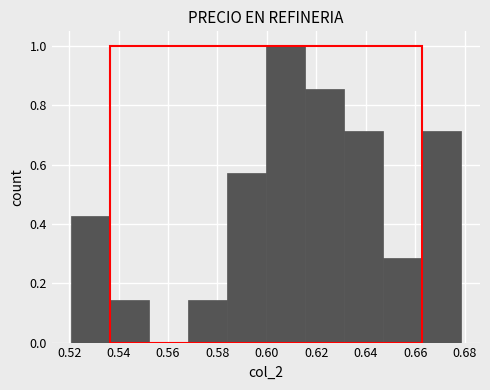

Reading left to right, transcribe this chart: for each bar, give the range it covers on the x-axis and its height. Neither the bar edges nor the heights are printed on the chart, so give them approximately, as read against the axes.

0.520 to 0.536: 0.42
0.536 to 0.552: 0.14
0.552 to 0.568: 0
0.568 to 0.584: 0.14
0.584 to 0.600: 0.58
0.600 to 0.616: 1.00
0.616 to 0.632: 0.86
0.632 to 0.646: 0.72
0.646 to 0.662: 0.28
0.662 to 0.678: 0.72